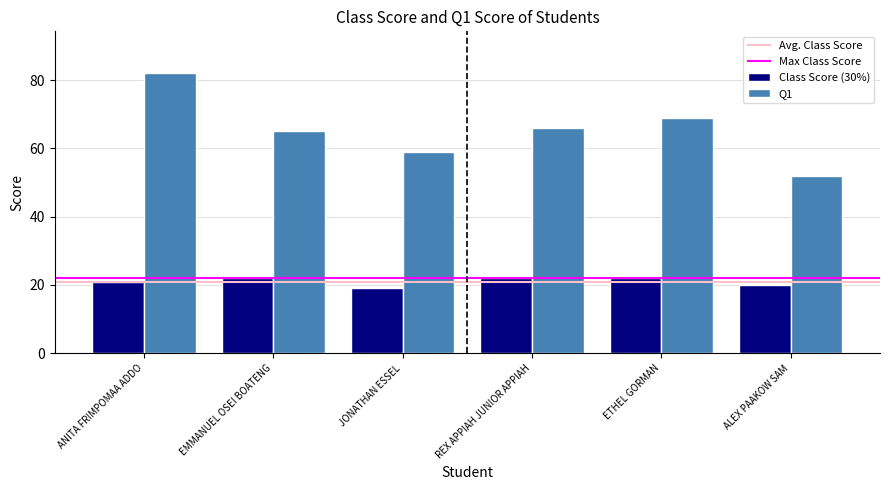

What is the label of the 4th bar from the right?

JONATHAN ESSEL